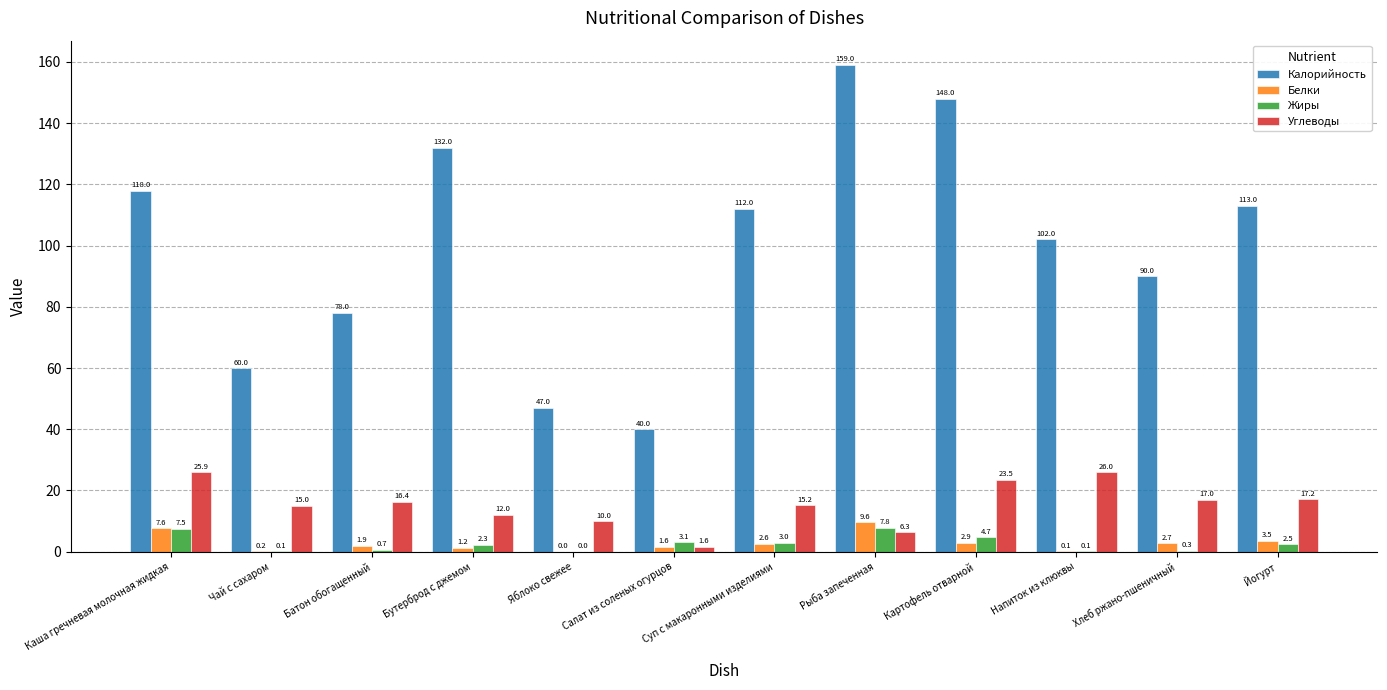

Which series changed the most between Салат из соленых огурцов and Хлеб ржано-пшеничный?

Калорийность